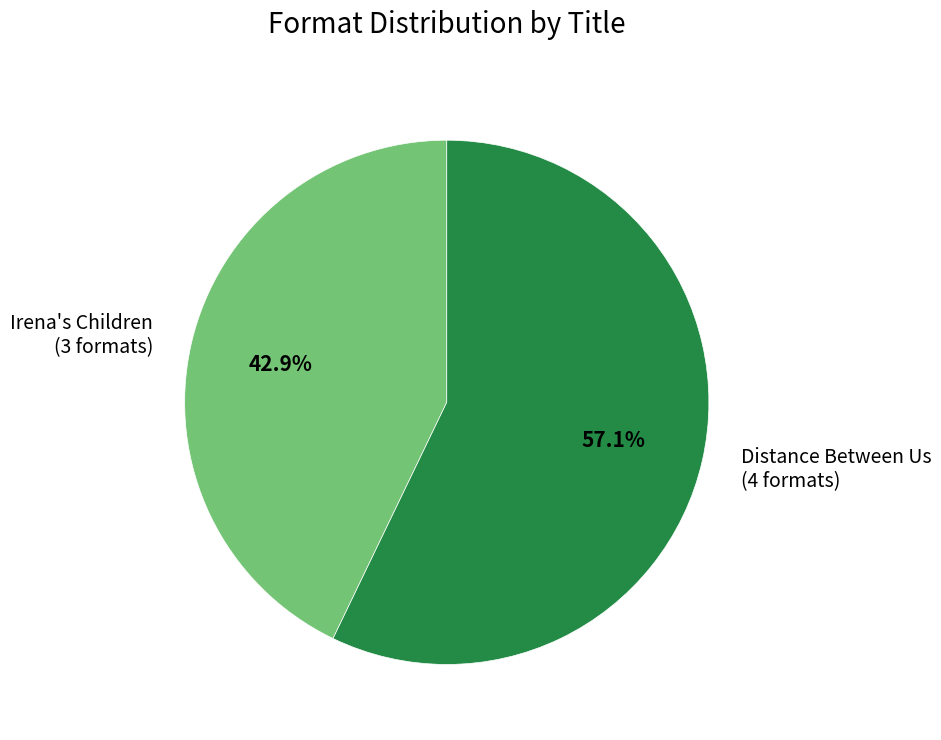

Rank the categories by value from highest to lowest.

Distance Between Us (4 formats), Irena's Children (3 formats)